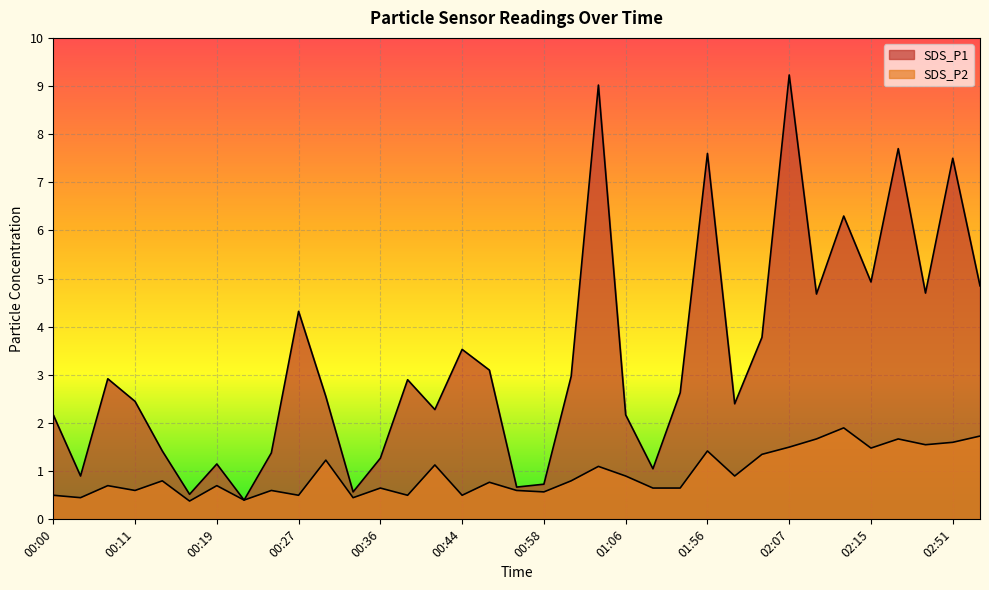

Between 01:03 and 01:56, which series saw the biggest shift?

SDS_P1